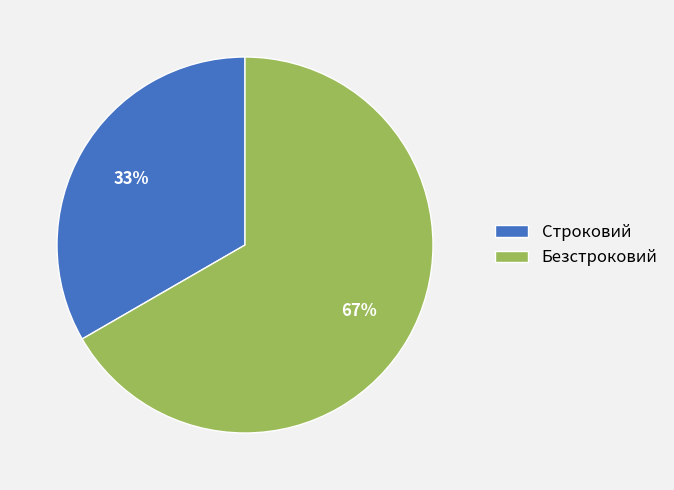

How many segments does this pie chart have?

2